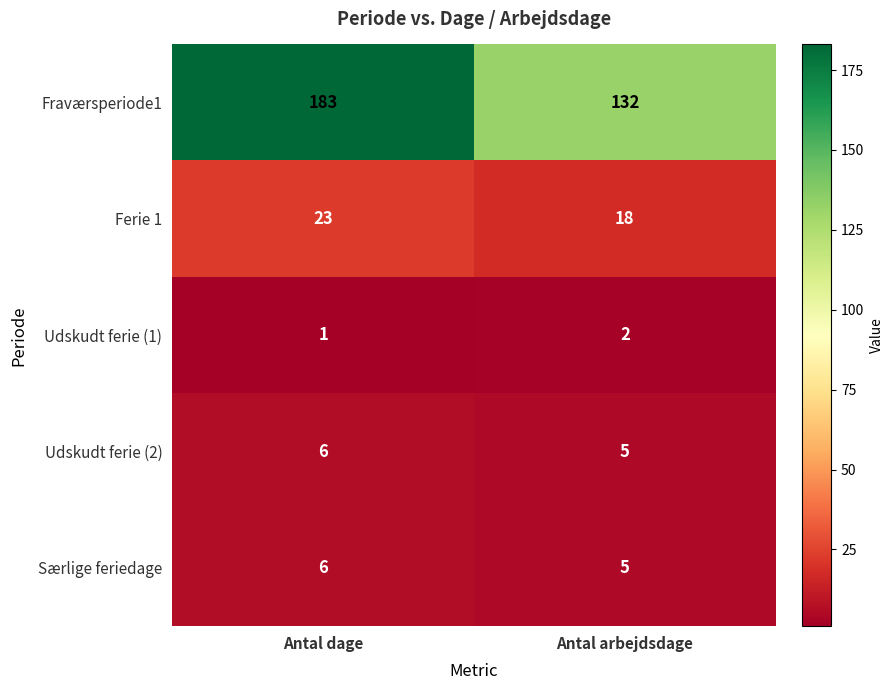

At which category does the chart reach its minimum across all series?

Antal dage